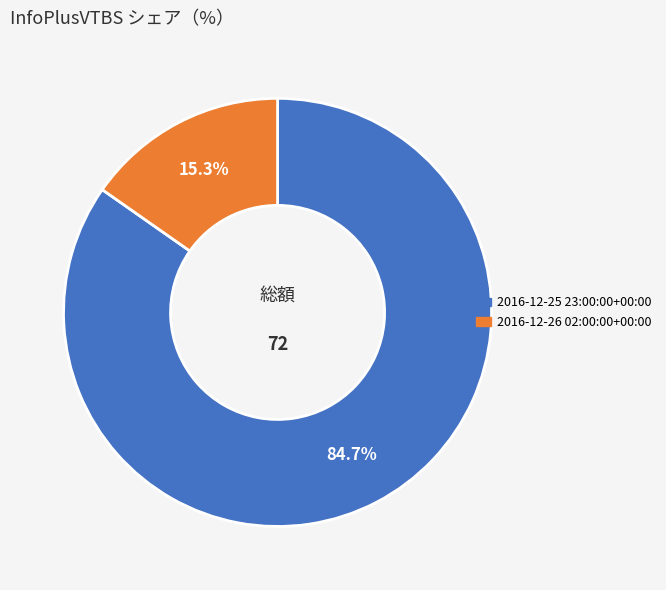

Which slice is the smallest?

2016-12-26 02:00:00+00:00